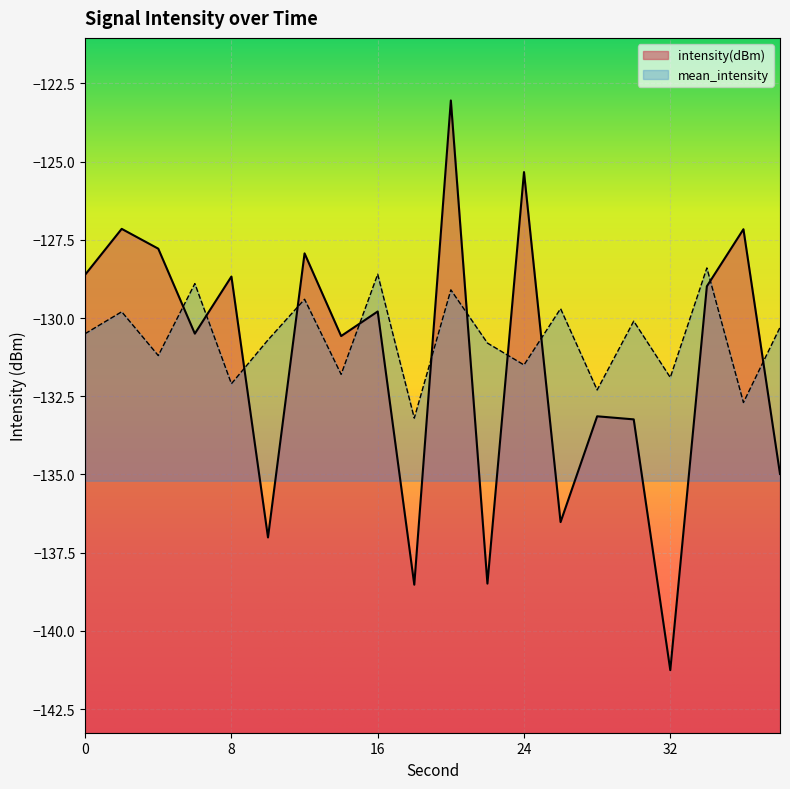

True or false: intensity(dBm) has a value of -48.9 at 20.

False